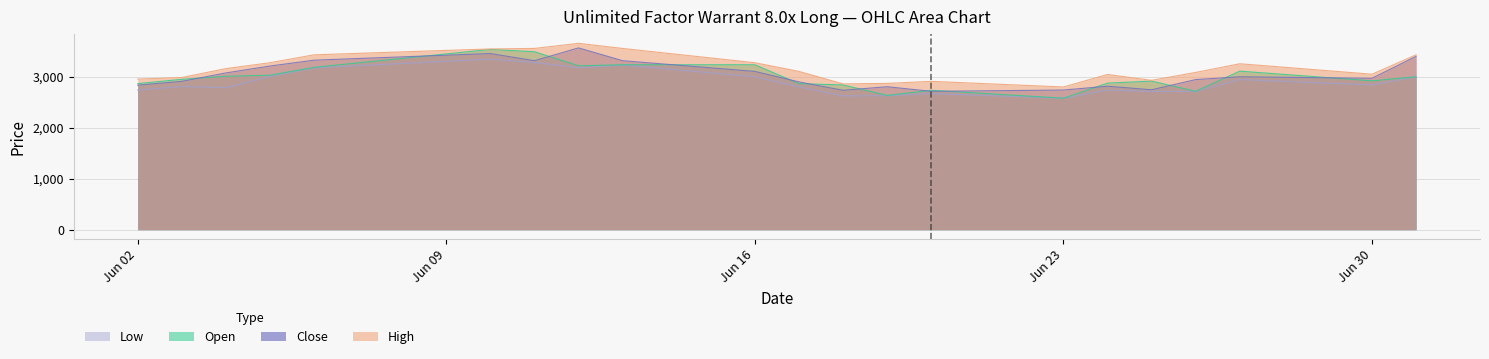

How many lines are shown in the chart?

4